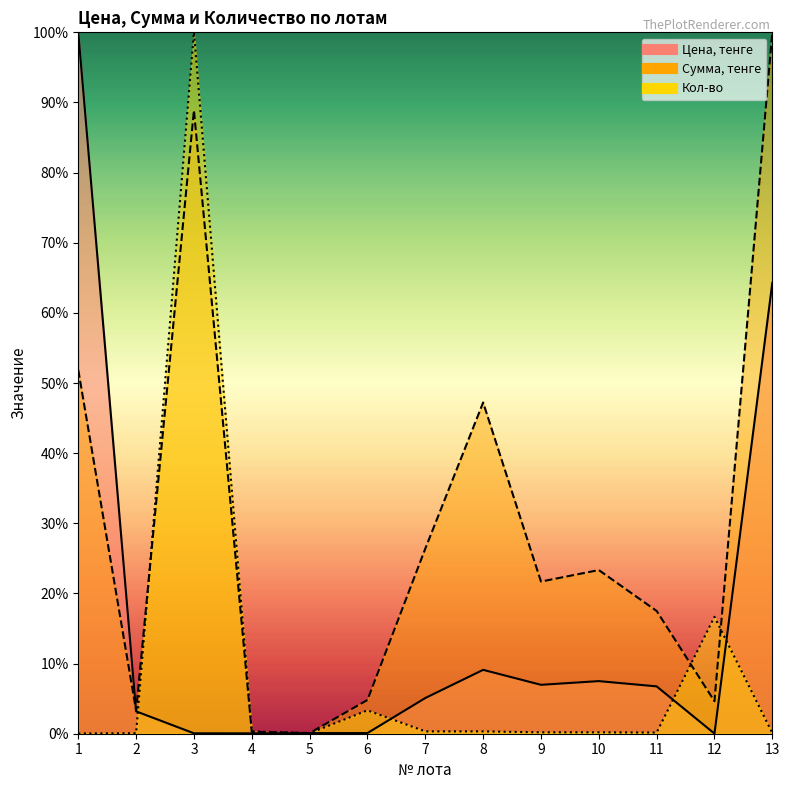

How many interior local valleys does the Сумма, тенге series have?

4